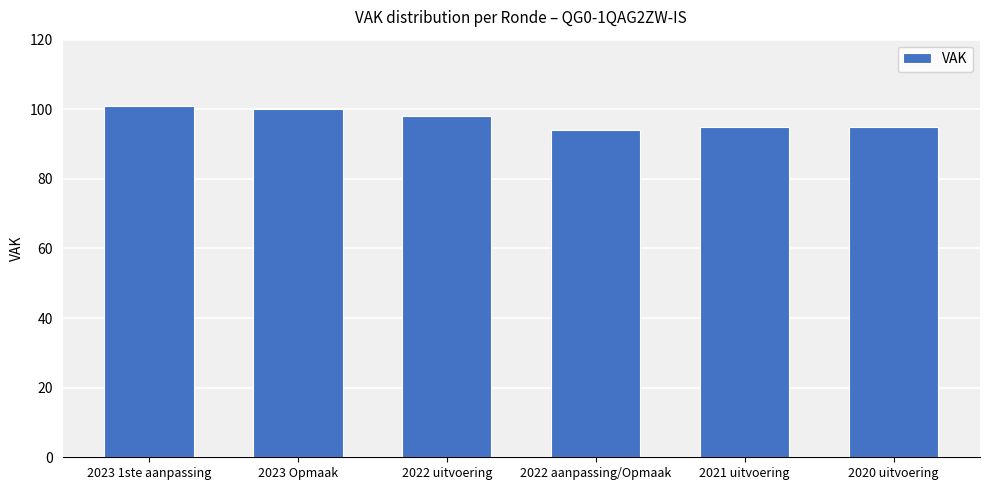

Which category has the lowest value across all series?

2022 aanpassing/Opmaak